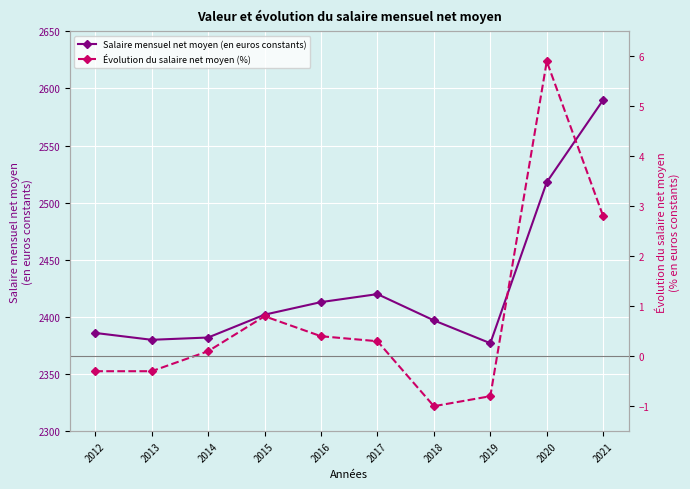

How many series are shown in this chart?

2